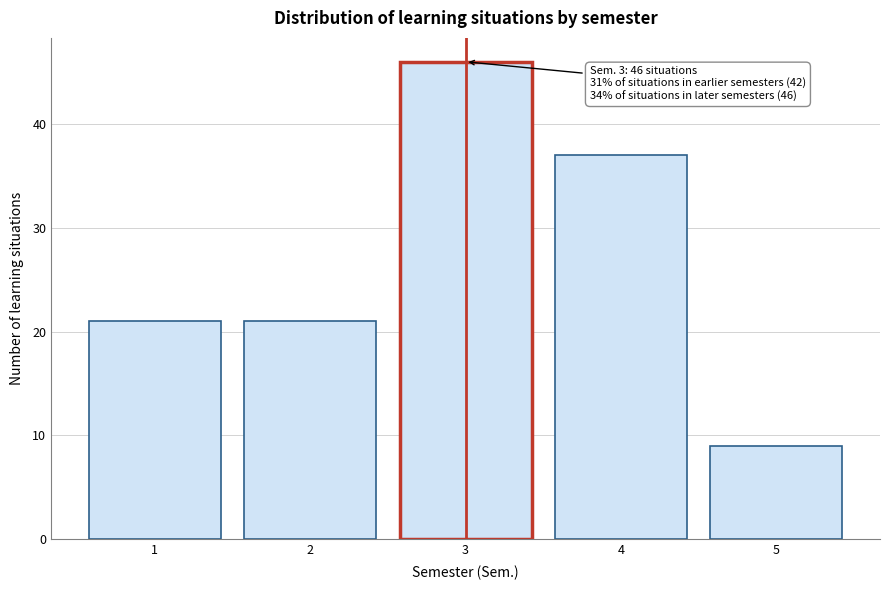

Reading right to left, transcribe all the data shown in this chart.

5=9	4=37	3=46	2=21	1=21